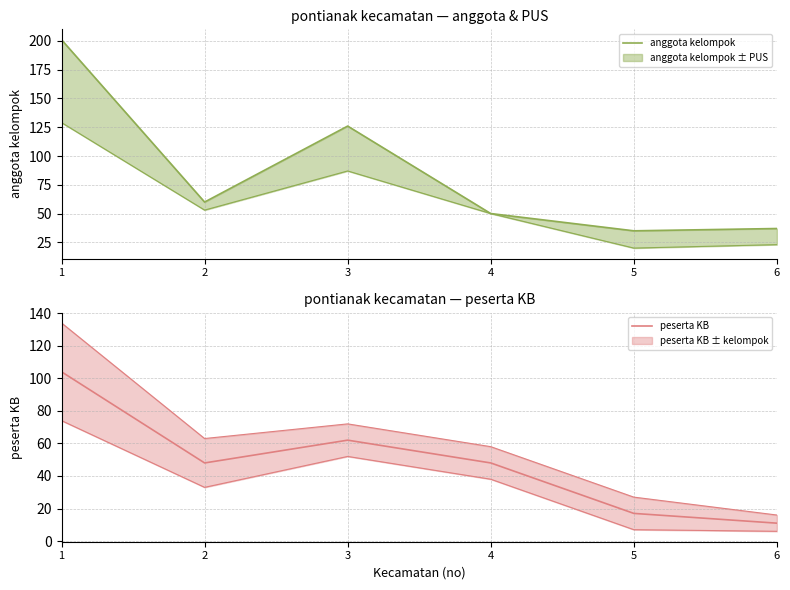

What is the sum of all peserta KB values?

290